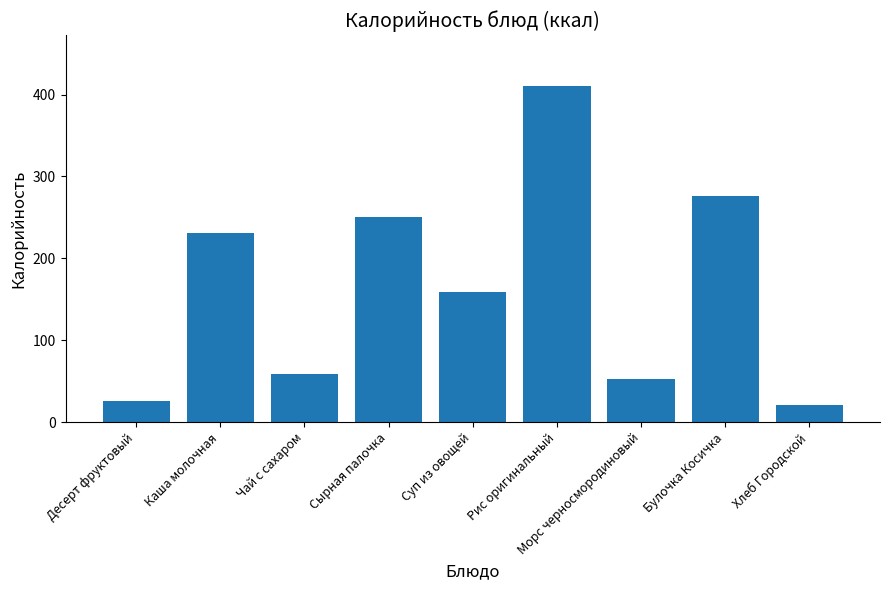

Reading right to left, transcribe all the data shown in this chart.

21.1	276.6	52.8	411.0	158.7	250.5	58.9	230.7	26.3